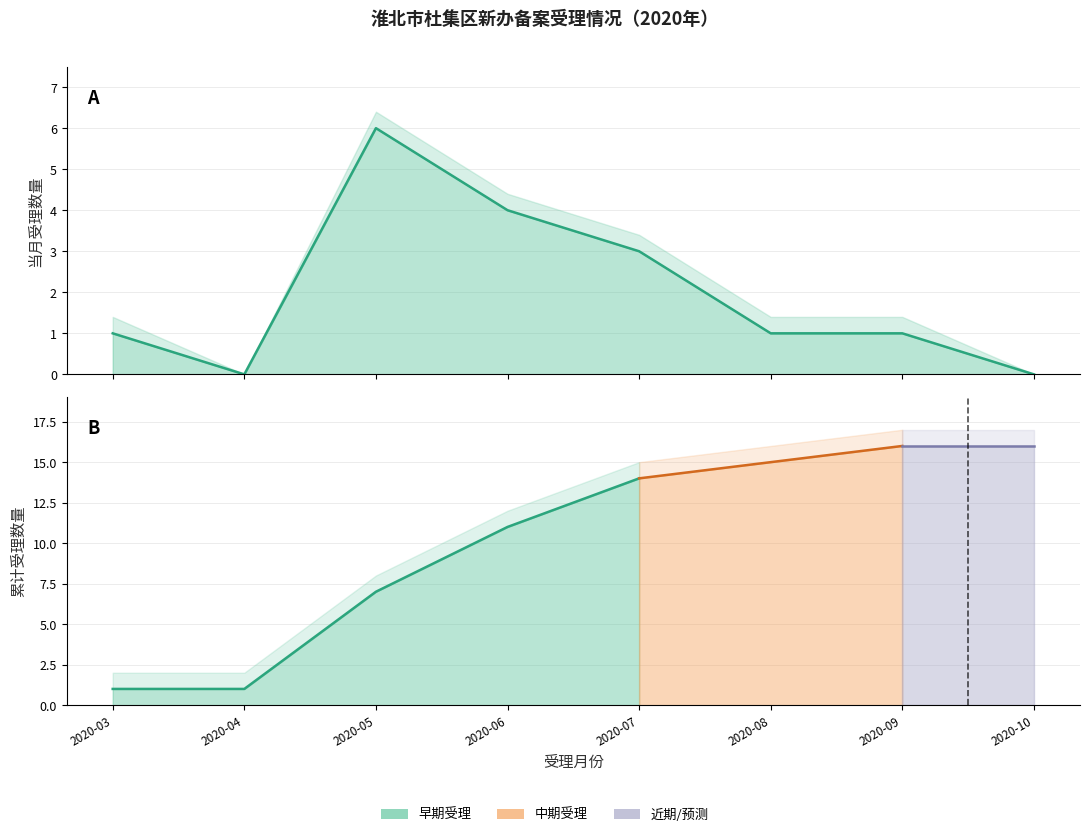

True or false: 累计备案数 and 累计总量 cross at least once.

False